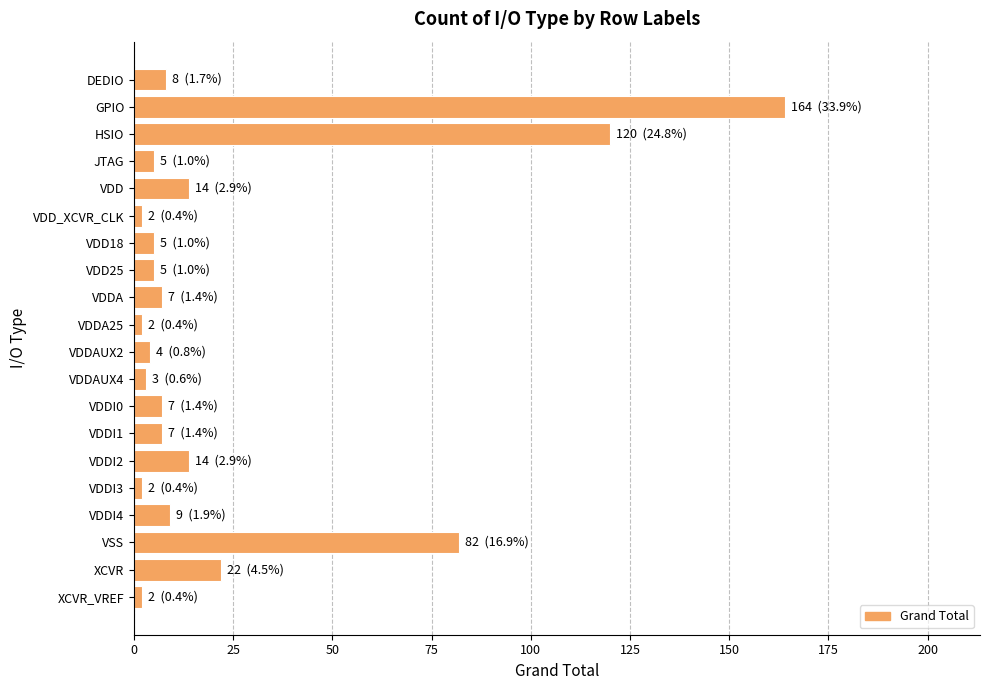

Which category has the highest value across all series?

GPIO